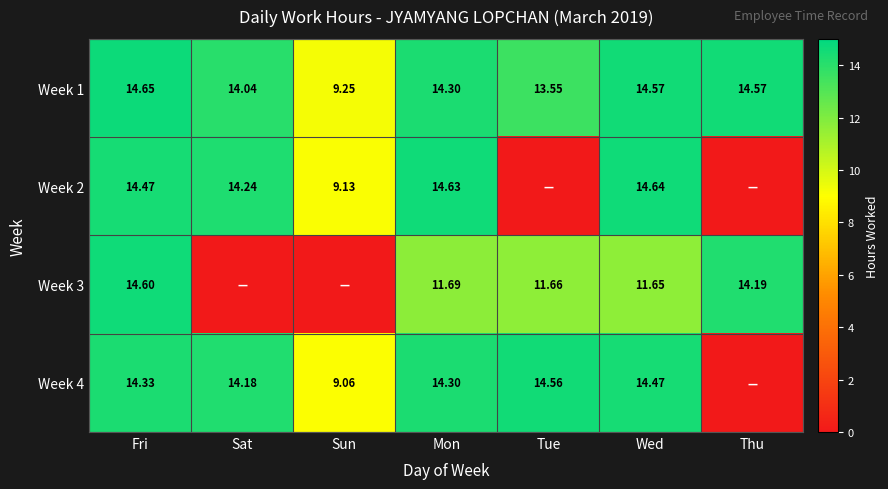

At how many categories does at least one series exceed 5?

7